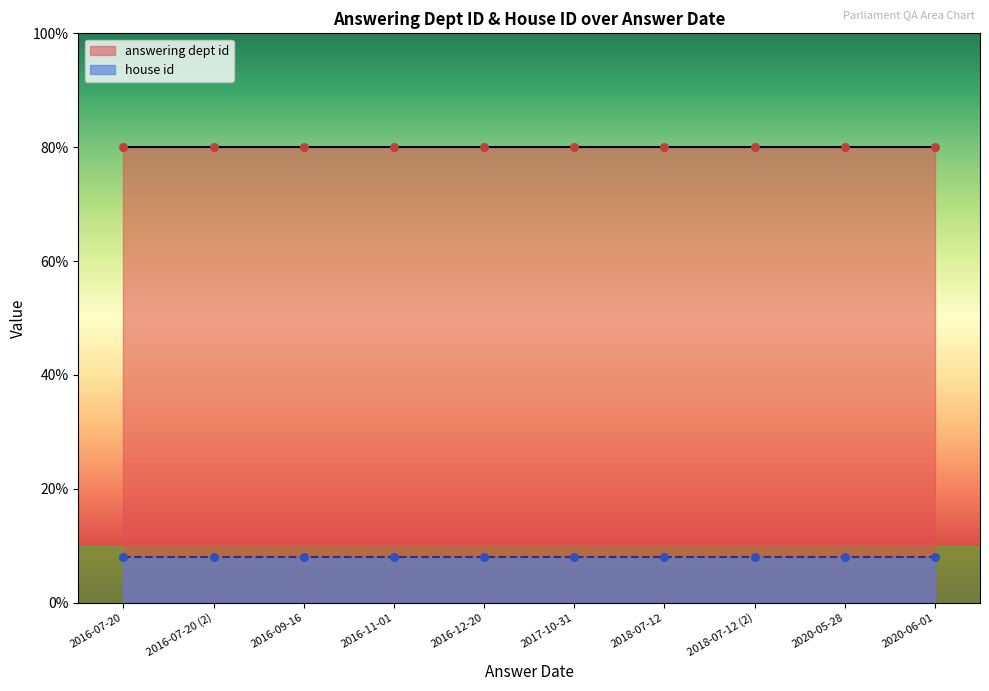

What are all the series names shown in the legend?

answering dept id, house id